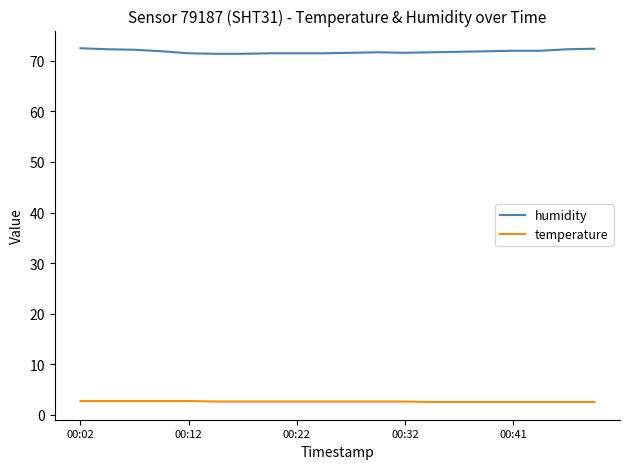

List the series in order of their peak value, lowest first.

temperature, humidity